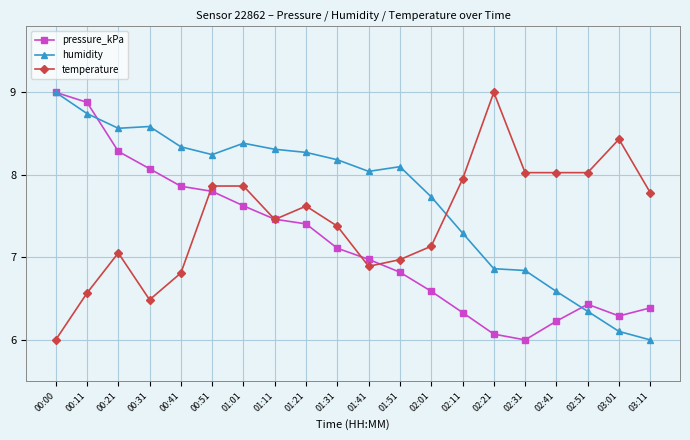

At which category does temperature reach its first local valley?

00:31